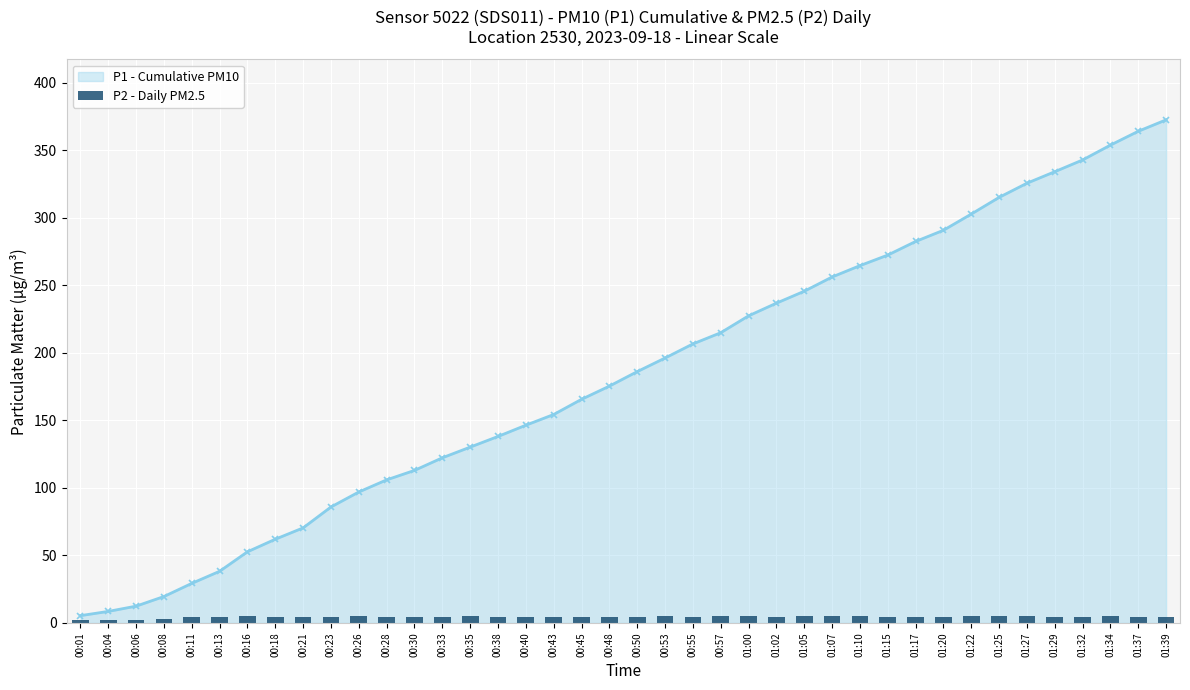

True or false: P1 - Cumulative PM10 has a value of 70.4 at 00:21.

True